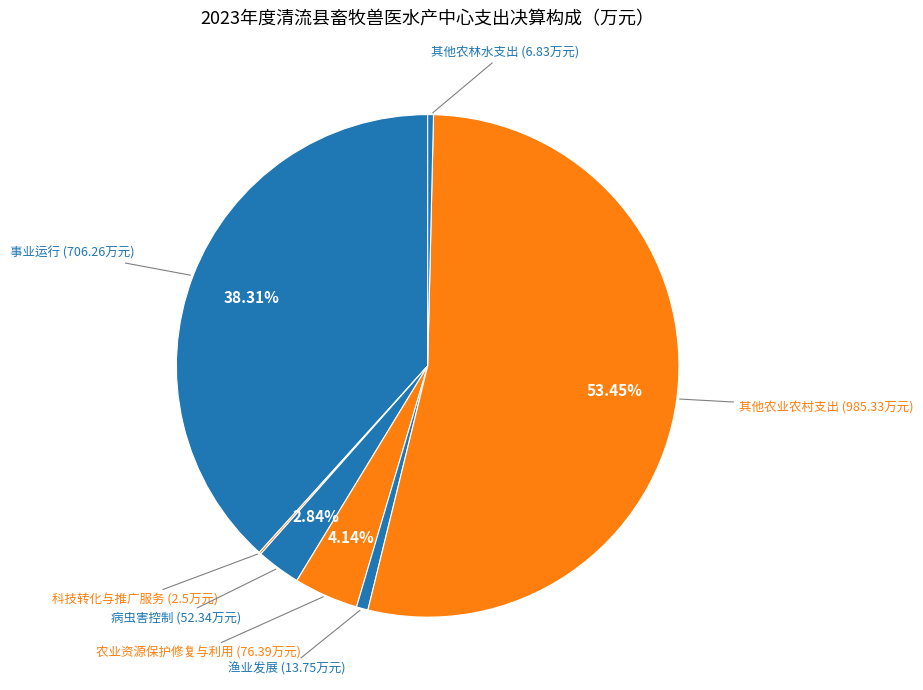

Rank the categories by value from lowest to highest.

科技转化与推广服务, 其他农林水支出, 渔业发展, 病虫害控制, 农业资源保护修复与利用, 事业运行, 其他农业农村支出